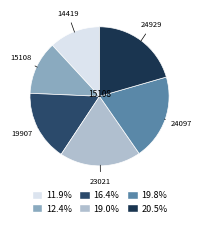

How many slices are in this pie chart?

6